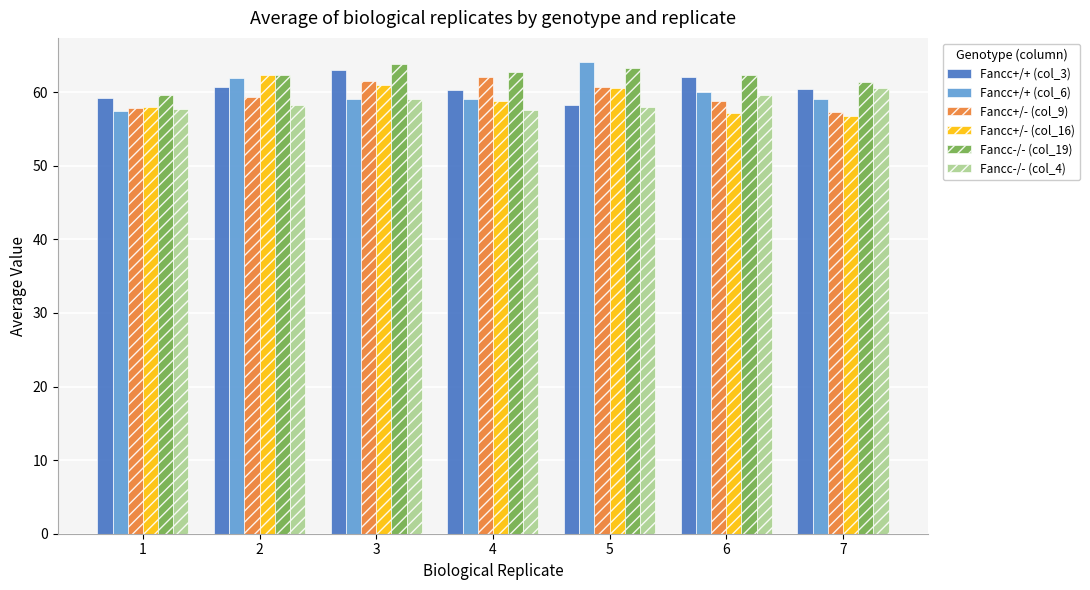

What is the difference between the maximum and minimum values in the Fancc-/- (col_4) series?

3.0